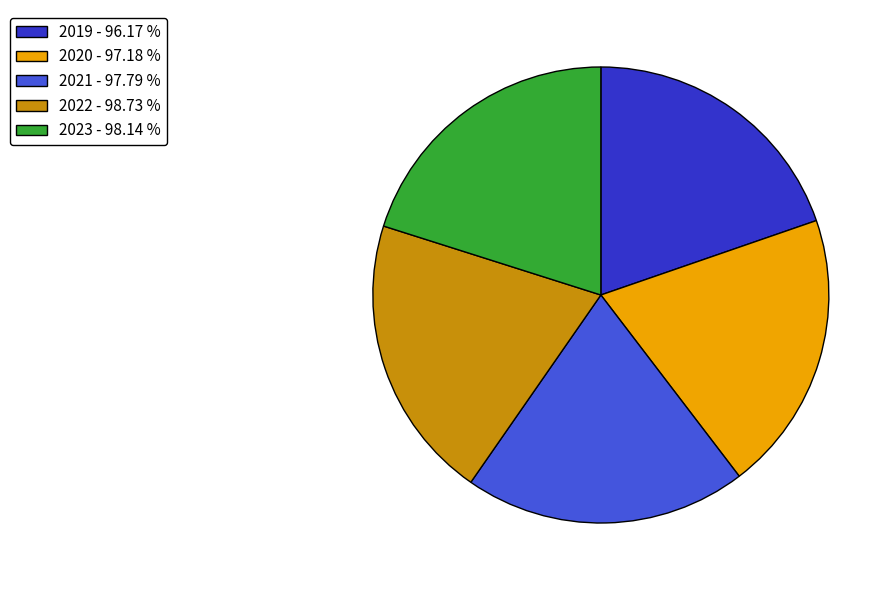

Do 2019 and 2020 together represent more than half of the pie?

No